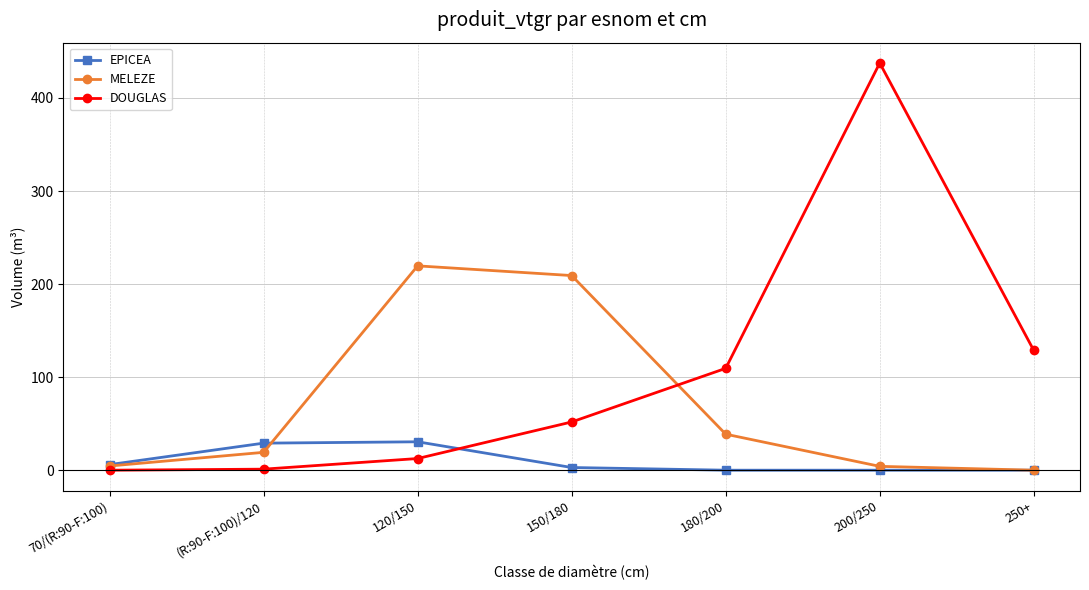

The EPICEA series shows 6.5 at (R:90-F:100)/120. True or false?

False